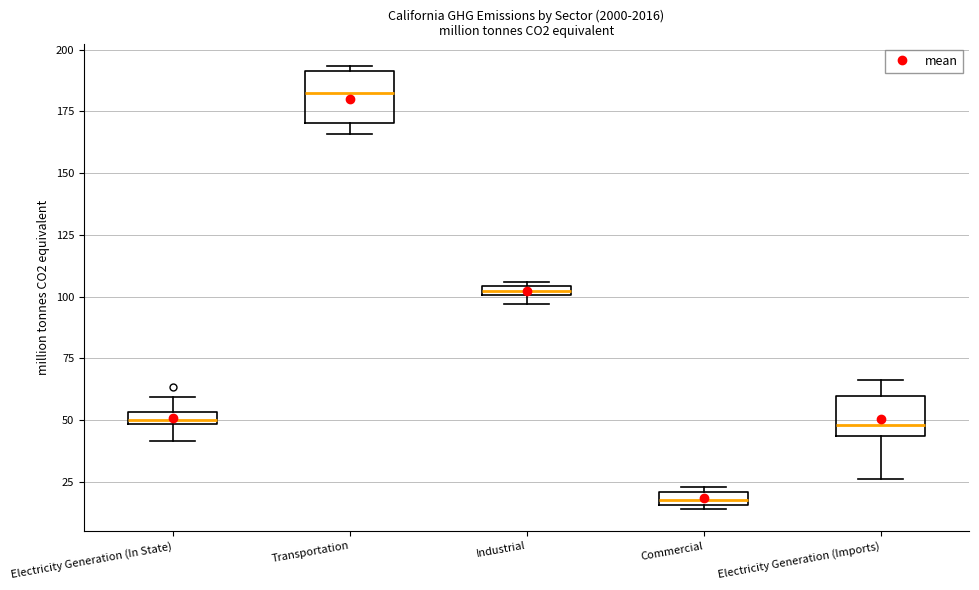

Where does the lower whisker of the box for Electricity Generation (In State) end on the y-axis? The values are not printed on the chart, so give them approximately, as read against the axis.

40